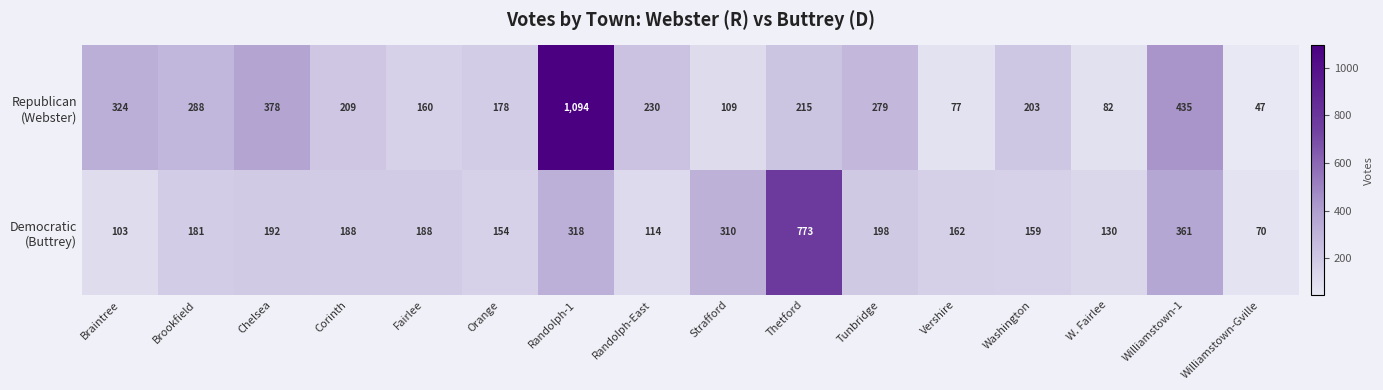

At how many categories does at least one series exceed 169?

13